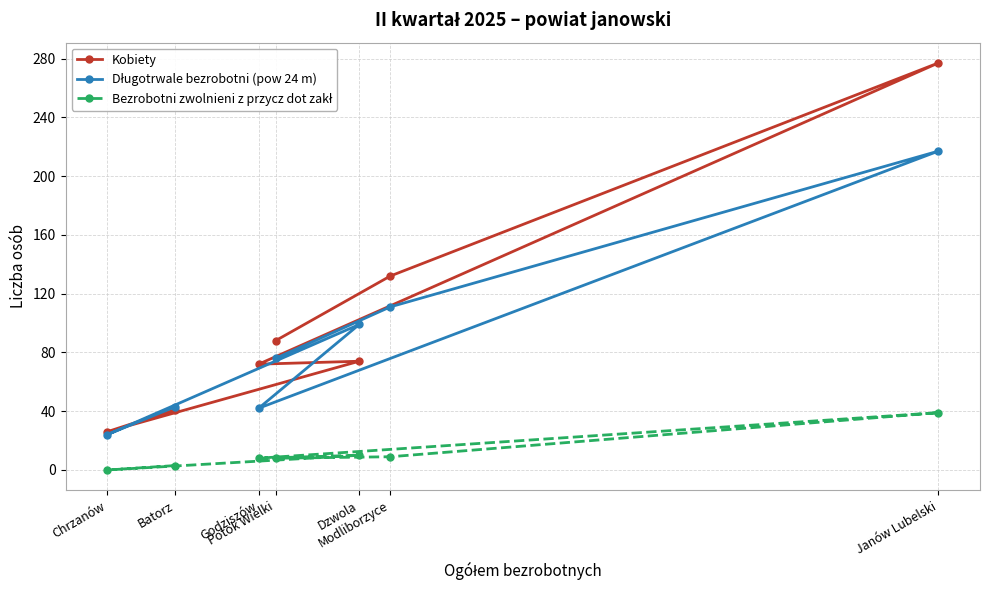

At which category does Kobiety reach its first local peak?

Dzwola